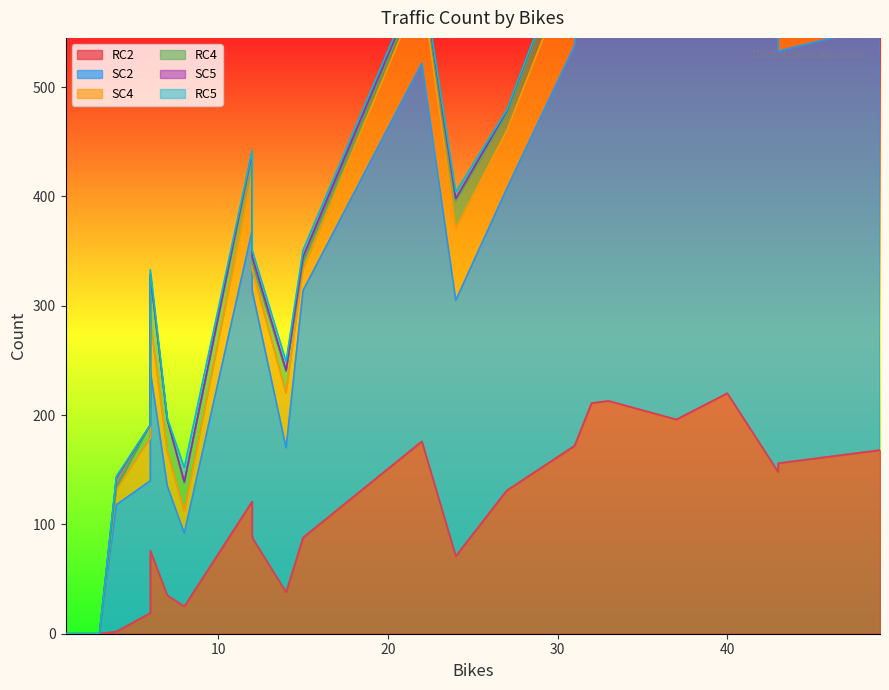

Reading left to right, transcribe all the data shown in this chart.

RC2: 1=0	3=0	4=2	6=19	6=76	7=35	8=25	12=121	12=88	14=38	15=88	22=176	24=71	27=131	31=172	31=172	32=211	33=213	37=196	40=220	43=148	43=156	49=168
SC2: 1=0	3=0	4=116	6=121	6=164	7=100	8=67	12=248	12=226	14=132	15=226	22=346	24=234	27=276	31=366	31=366	32=474	33=448	37=441	40=388	43=396	43=377	49=388
SC4: 1=0	3=0	4=14	6=39	6=46	7=32	8=20	12=52	12=19	14=50	15=19	22=70	24=66	27=53	31=80	31=80	32=117	33=105	37=111	40=66	43=98	43=91	49=103
RC4: 1=0	3=0	4=2	6=12	6=41	7=29	8=26	12=18	12=7	14=20	15=7	22=7	24=25	27=15	31=21	31=21	32=23	33=29	37=28	40=10	43=11	43=8	49=22
SC5: 1=0	3=0	4=9	6=0	6=2	7=0	8=1	12=2	12=5	14=1	15=5	22=6	24=2	27=3	31=2	31=2	32=8	33=1	37=12	40=10	43=4	43=7	49=9
RC5: 1=0	3=0	4=1	6=0	6=4	7=1	8=13	12=1	12=6	14=8	15=6	22=1	24=6	27=1	31=1	31=1	32=4	33=2	37=3	40=2	43=2	43=1	49=0